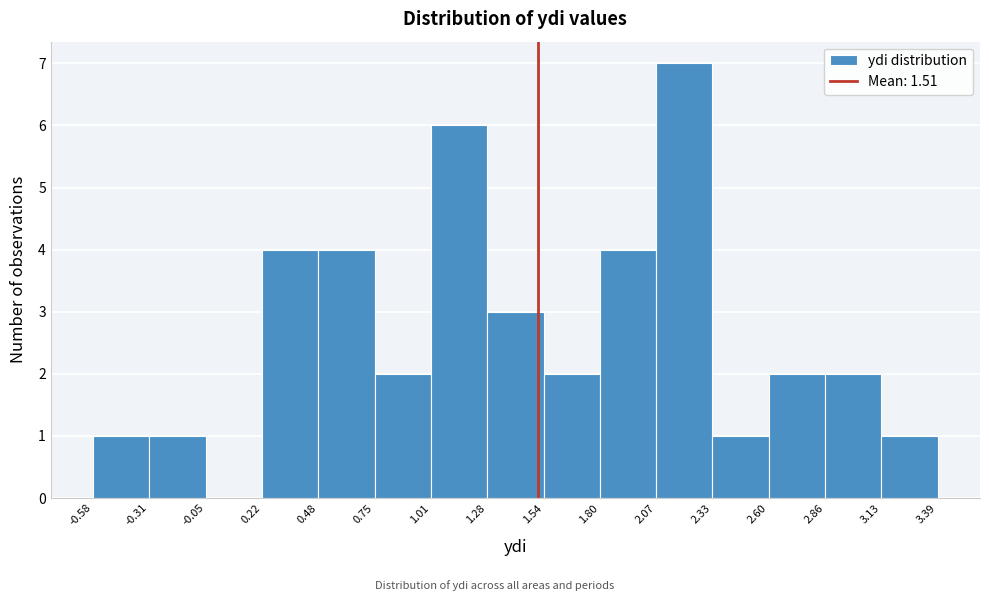

Over which range of the x-axis is the bar tallest?

2.07 to 2.33